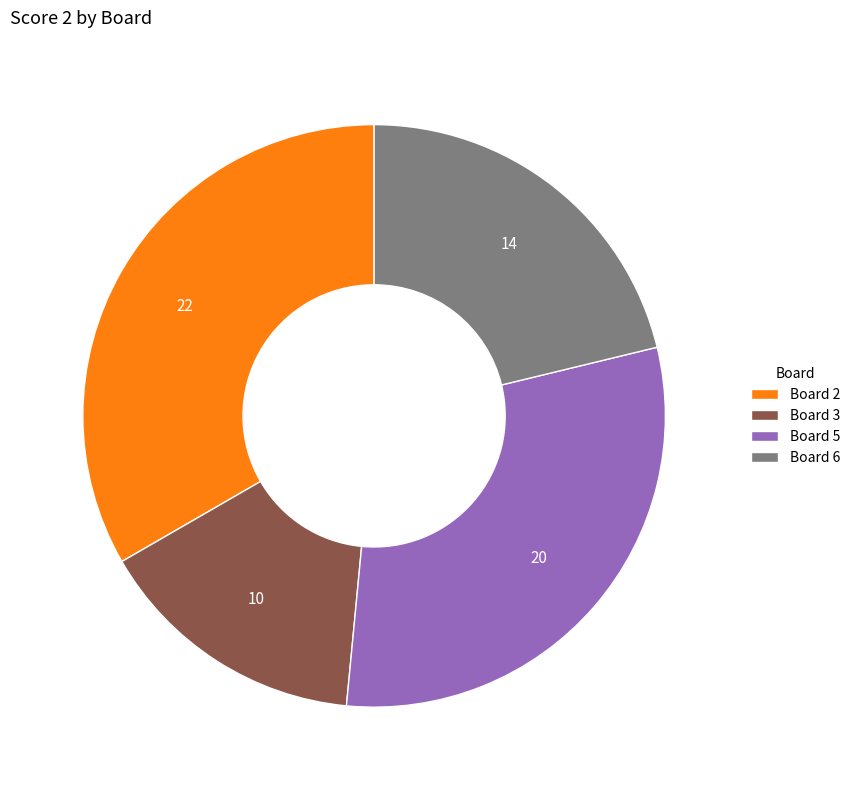

Does any single category account for the majority?

No